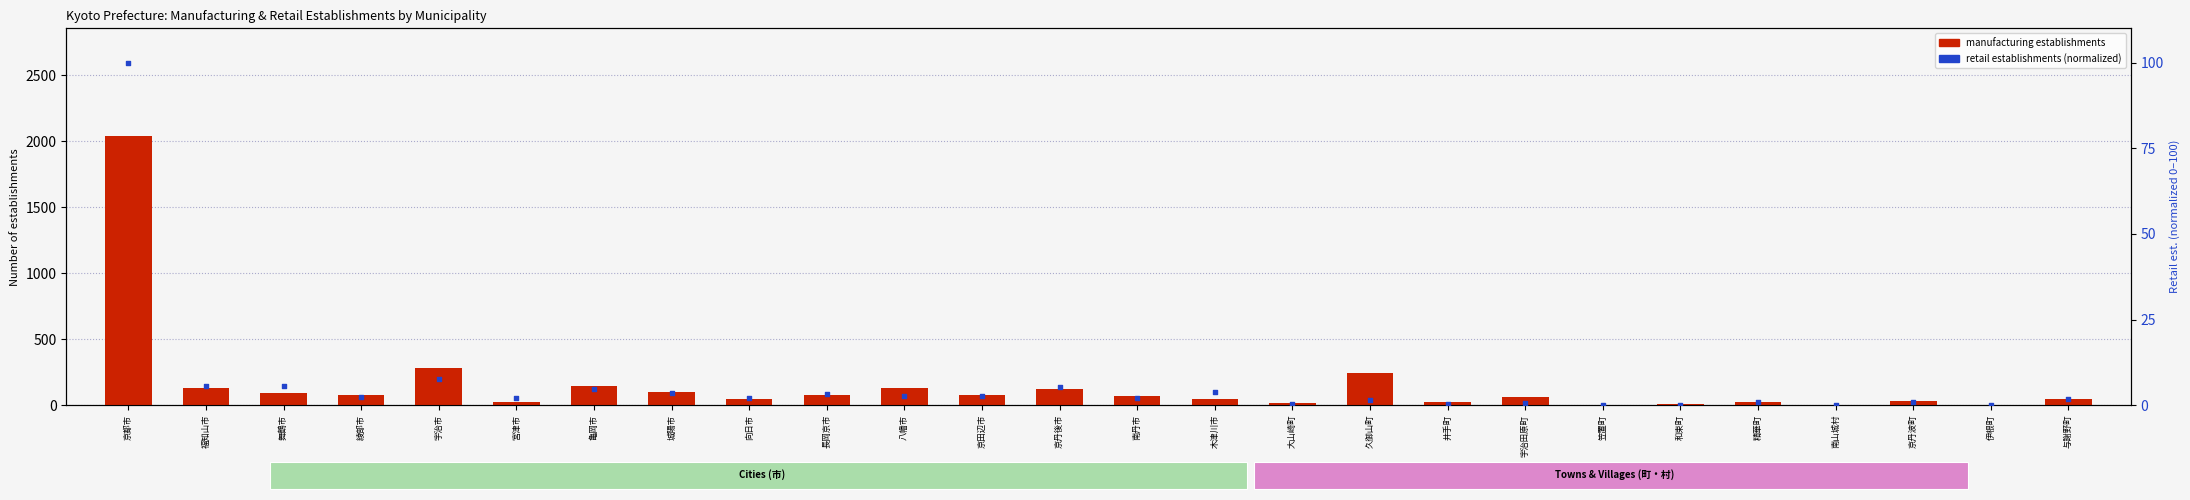

Is the value of retail establishments (normalized) at 和束町 greater than the value of manufacturing establishments at 大山崎町?

No